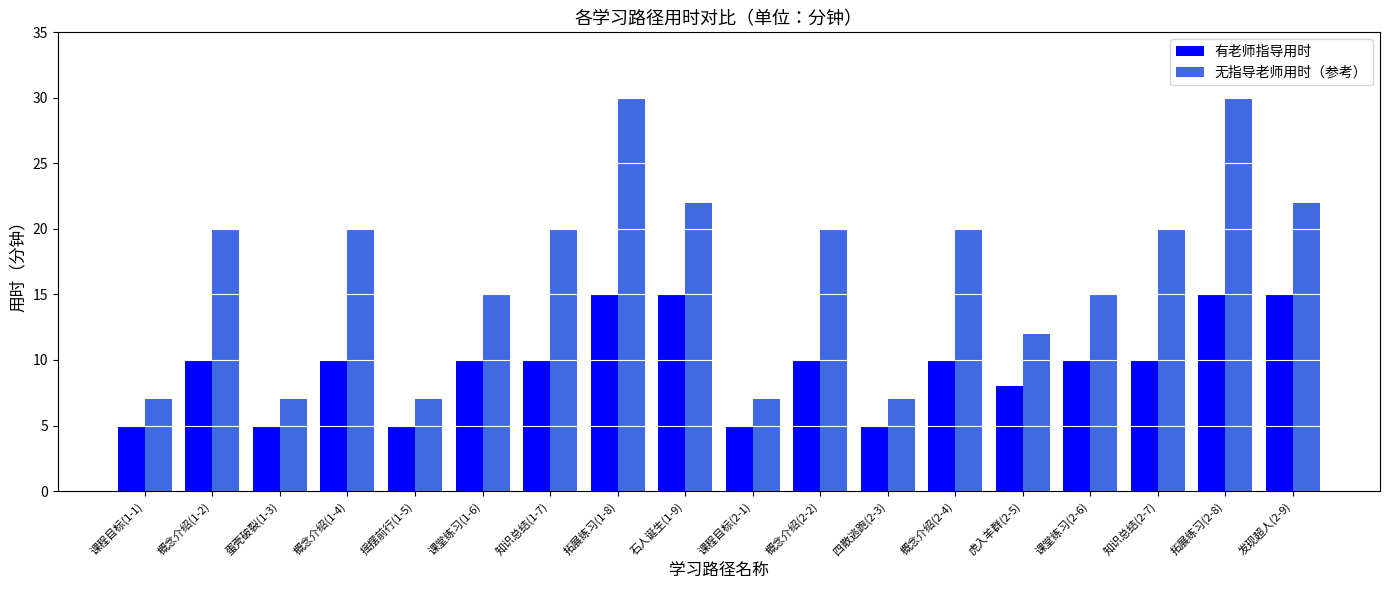

Which series has the largest range (max minus min)?

无指导老师用时（参考）